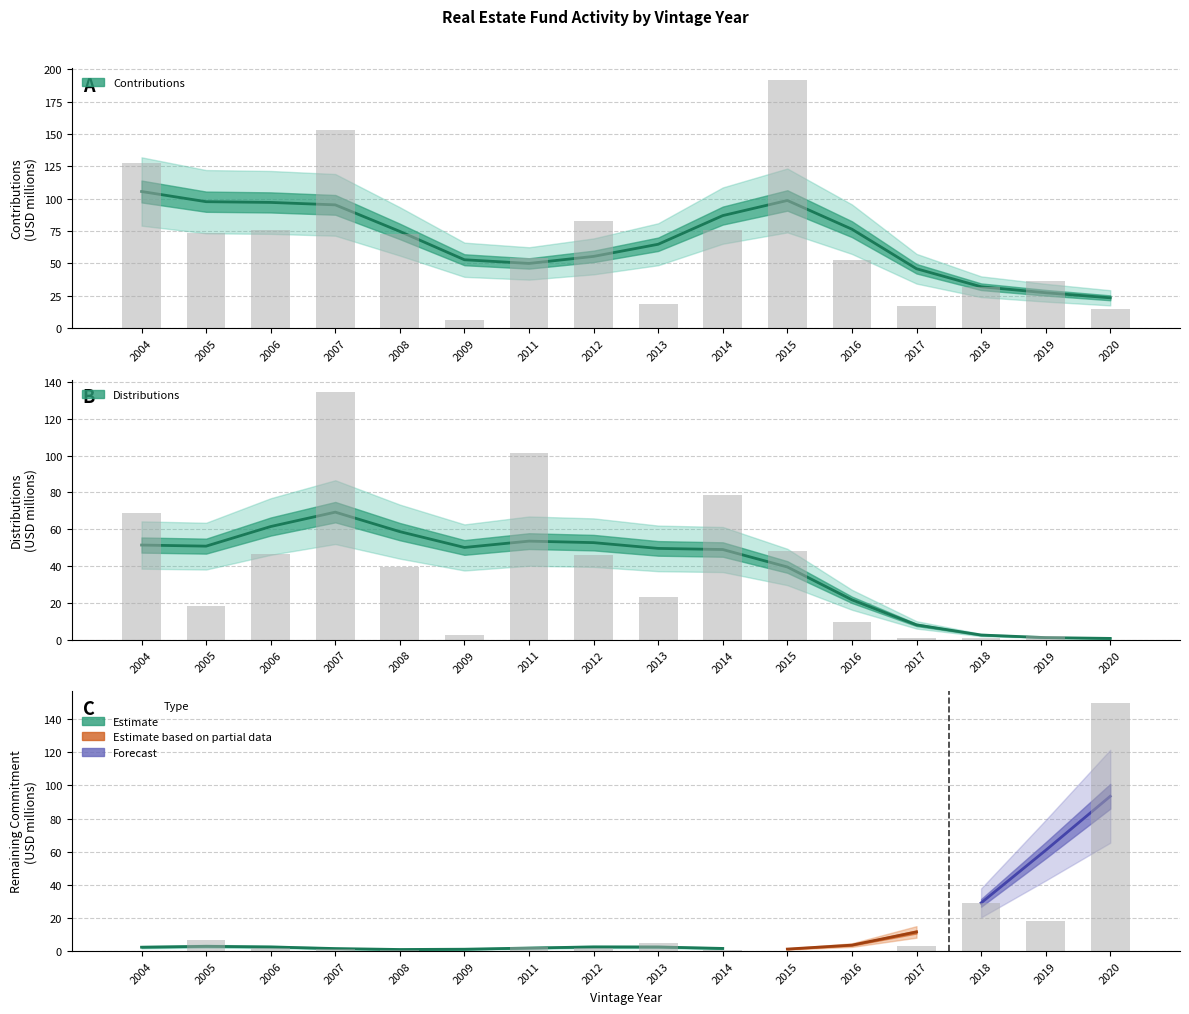

Where is Contributions nearest to the value 98?

2012